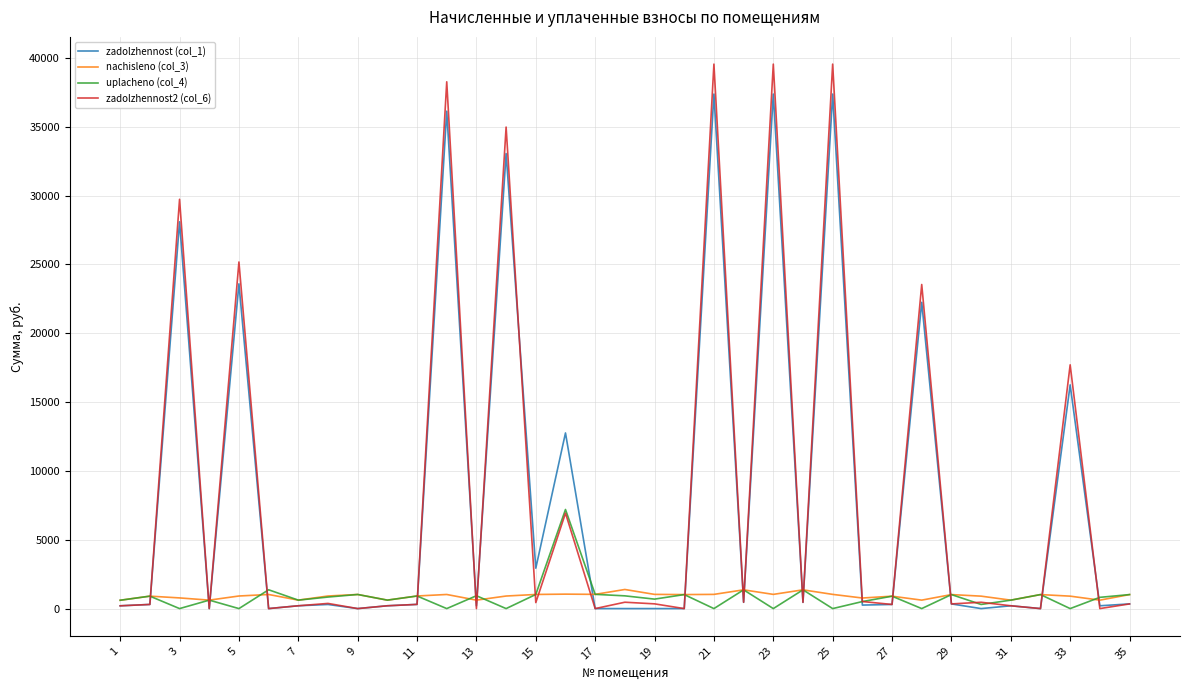

Which series has the largest range (max minus min)?

zadolzhennost2 (col_6)